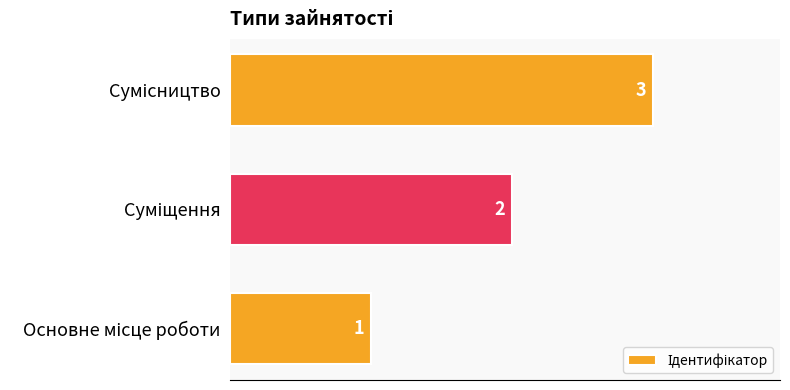

What is the maximum value shown in the chart?

3